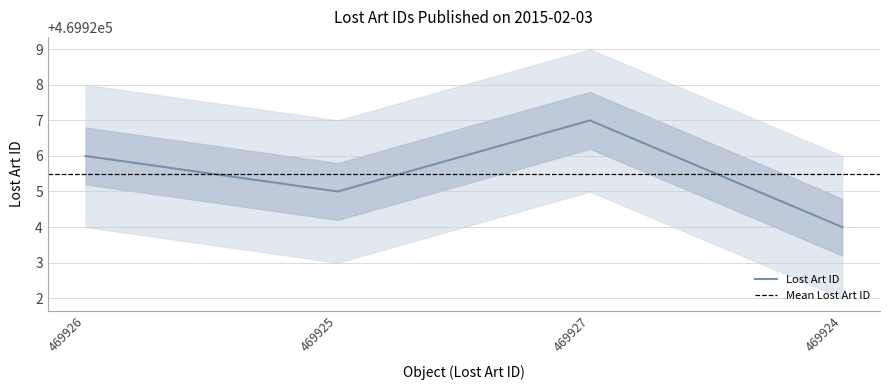

How many interior local peaks (higher than both neighbors) does the data have?

1